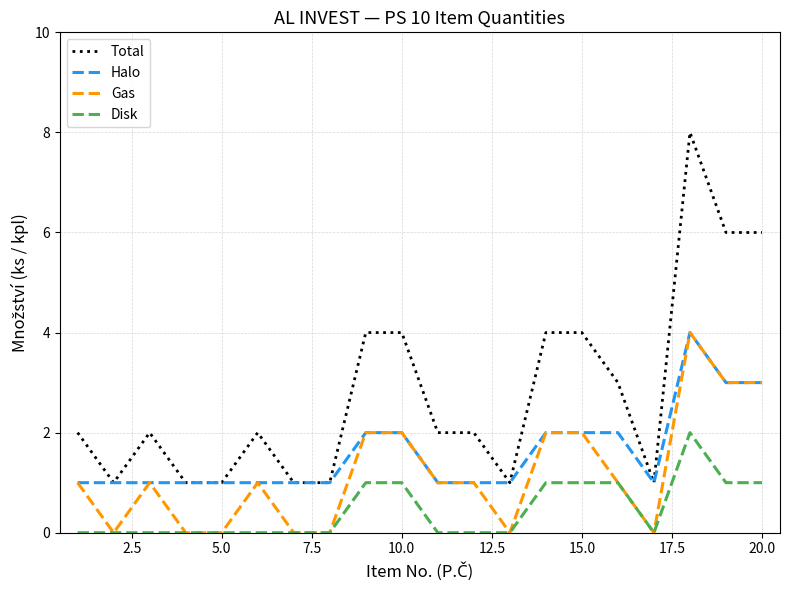

Which series has the largest total across all categories?

Total